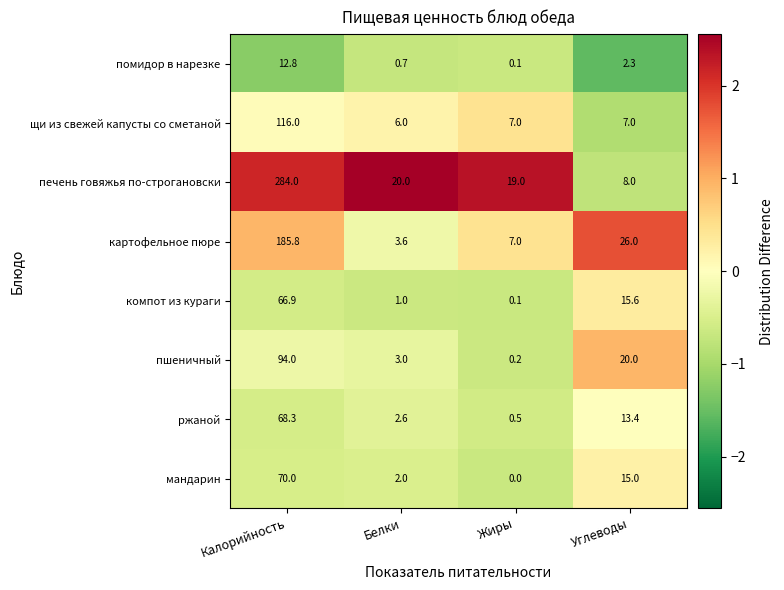

Which category has the highest value across all series?

Калорийность